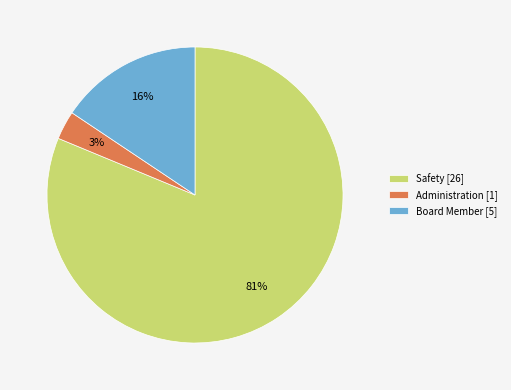

Combined, do Safety [26] and Administration [1] account for over 50%?

Yes